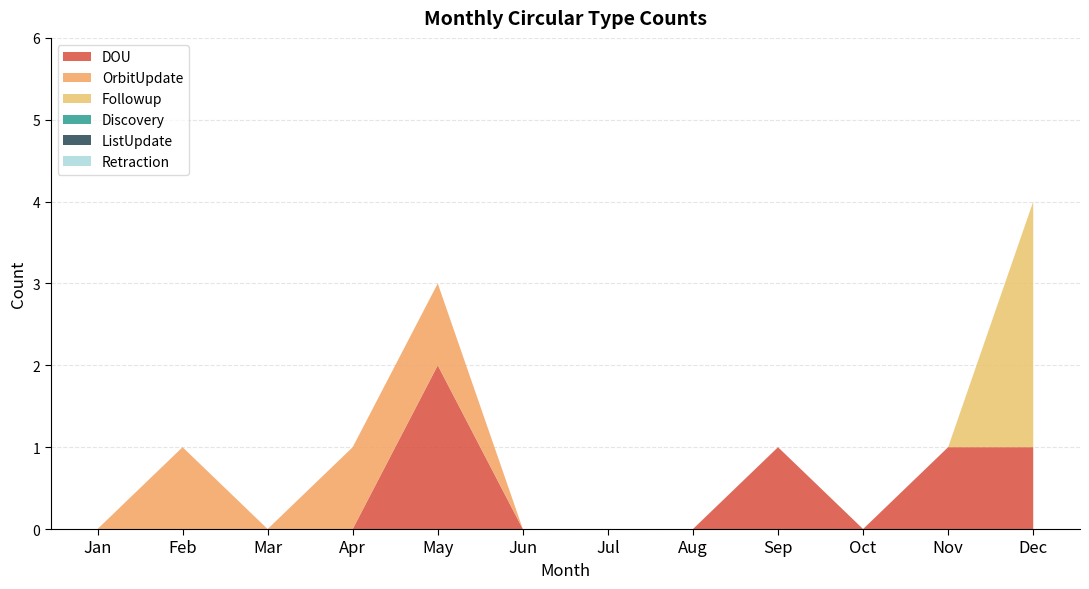

Reading left to right, list all the values displayed in this chart.

DOU: 0	0	0	0	2	0	0	0	1	0	1	1
OrbitUpdate: 0	1	0	1	1	0	0	0	0	0	0	0
Followup: 0	0	0	0	0	0	0	0	0	0	0	3
Discovery: 0	0	0	0	0	0	0	0	0	0	0	0
ListUpdate: 0	0	0	0	0	0	0	0	0	0	0	0
Retraction: 0	0	0	0	0	0	0	0	0	0	0	0